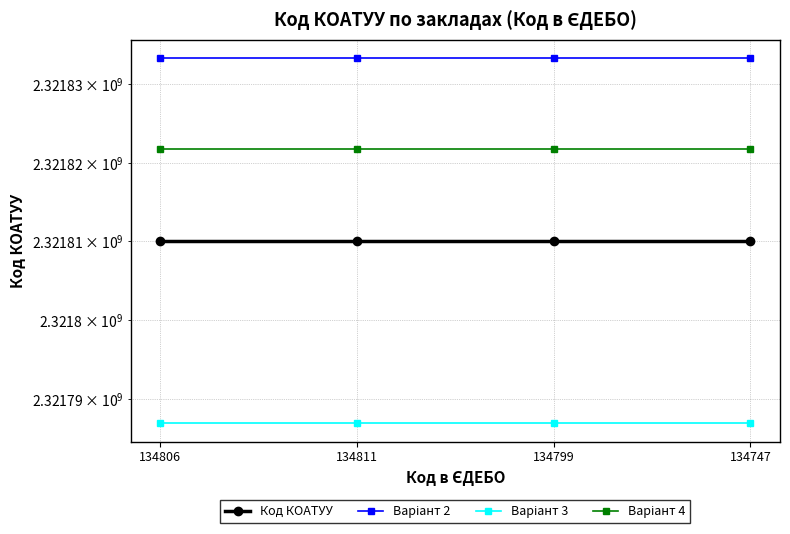

Between 134806 and 134799, which series saw the biggest shift?

Код КОАТУУ